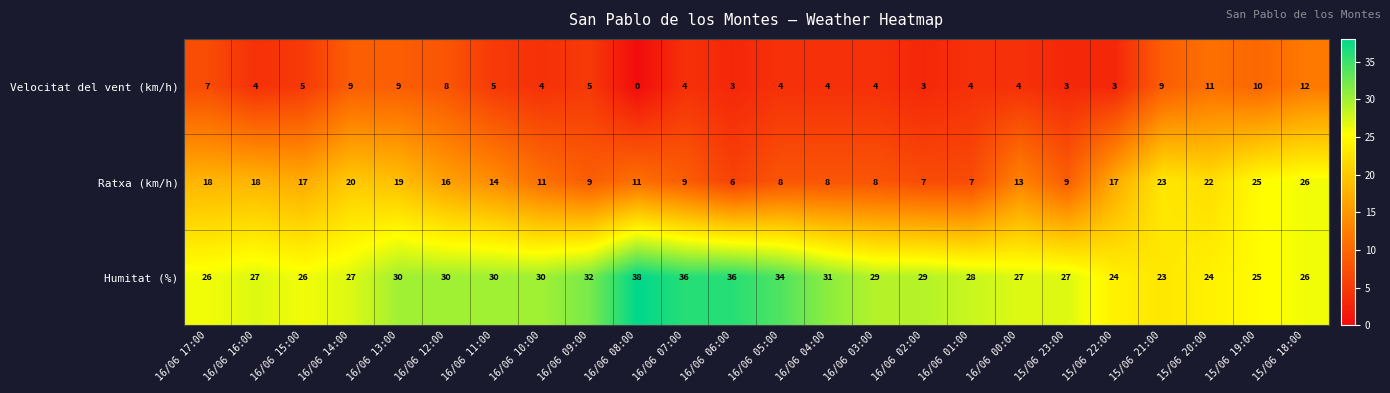

What is the spread (max minus min) of values at 16/06 01:00?

24